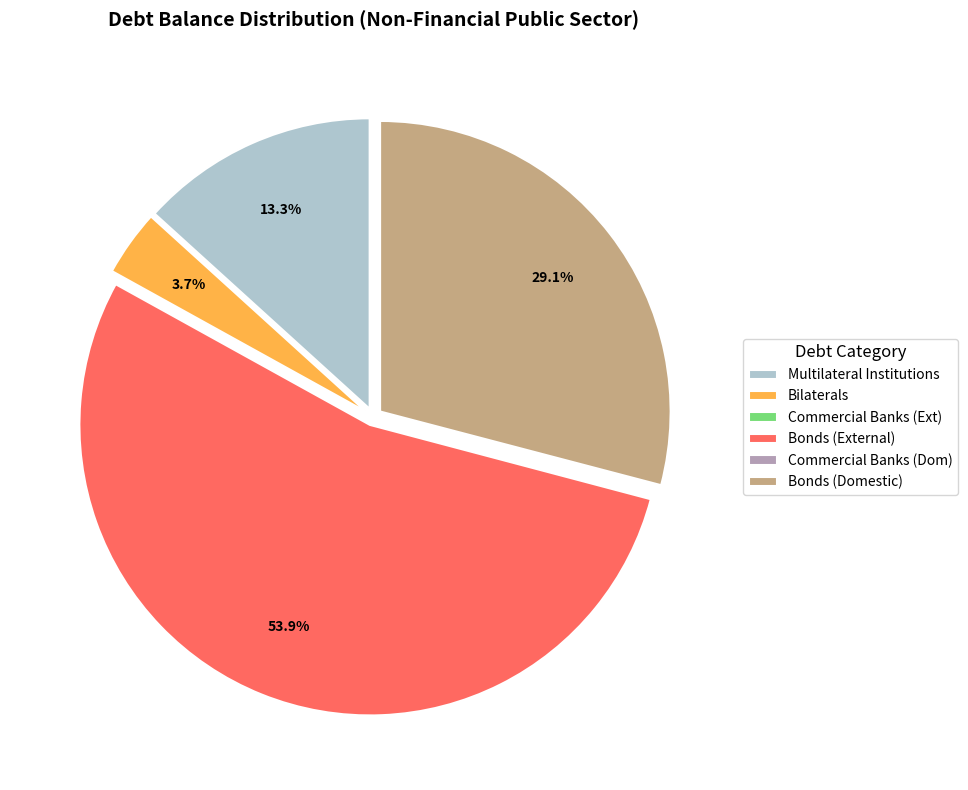

Between Bonds (External) and Bonds (Domestic), which is larger?

Bonds (External)